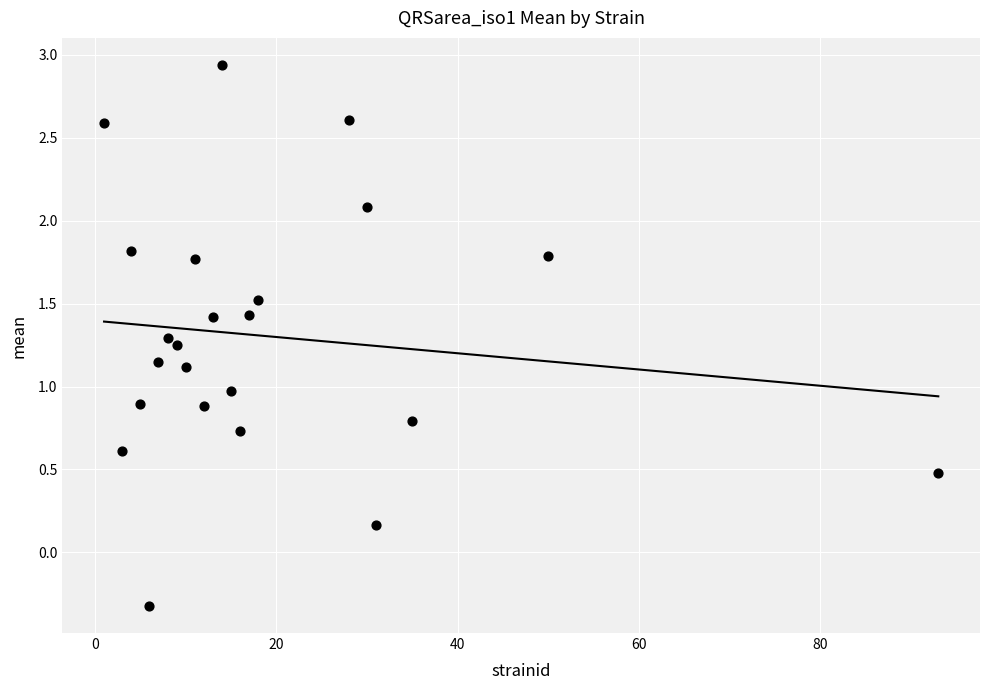

What is the range of Y values (max minus min)?

3.3